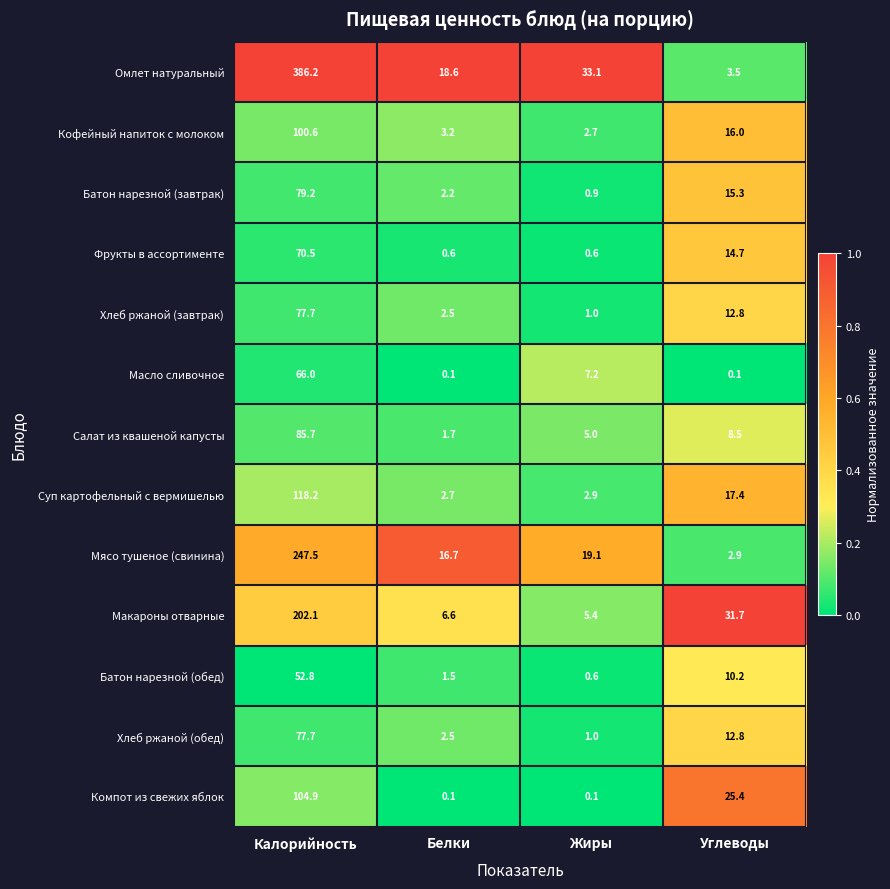

Between Жиры and Углеводы, which series saw the biggest shift?

Омлет натуральный